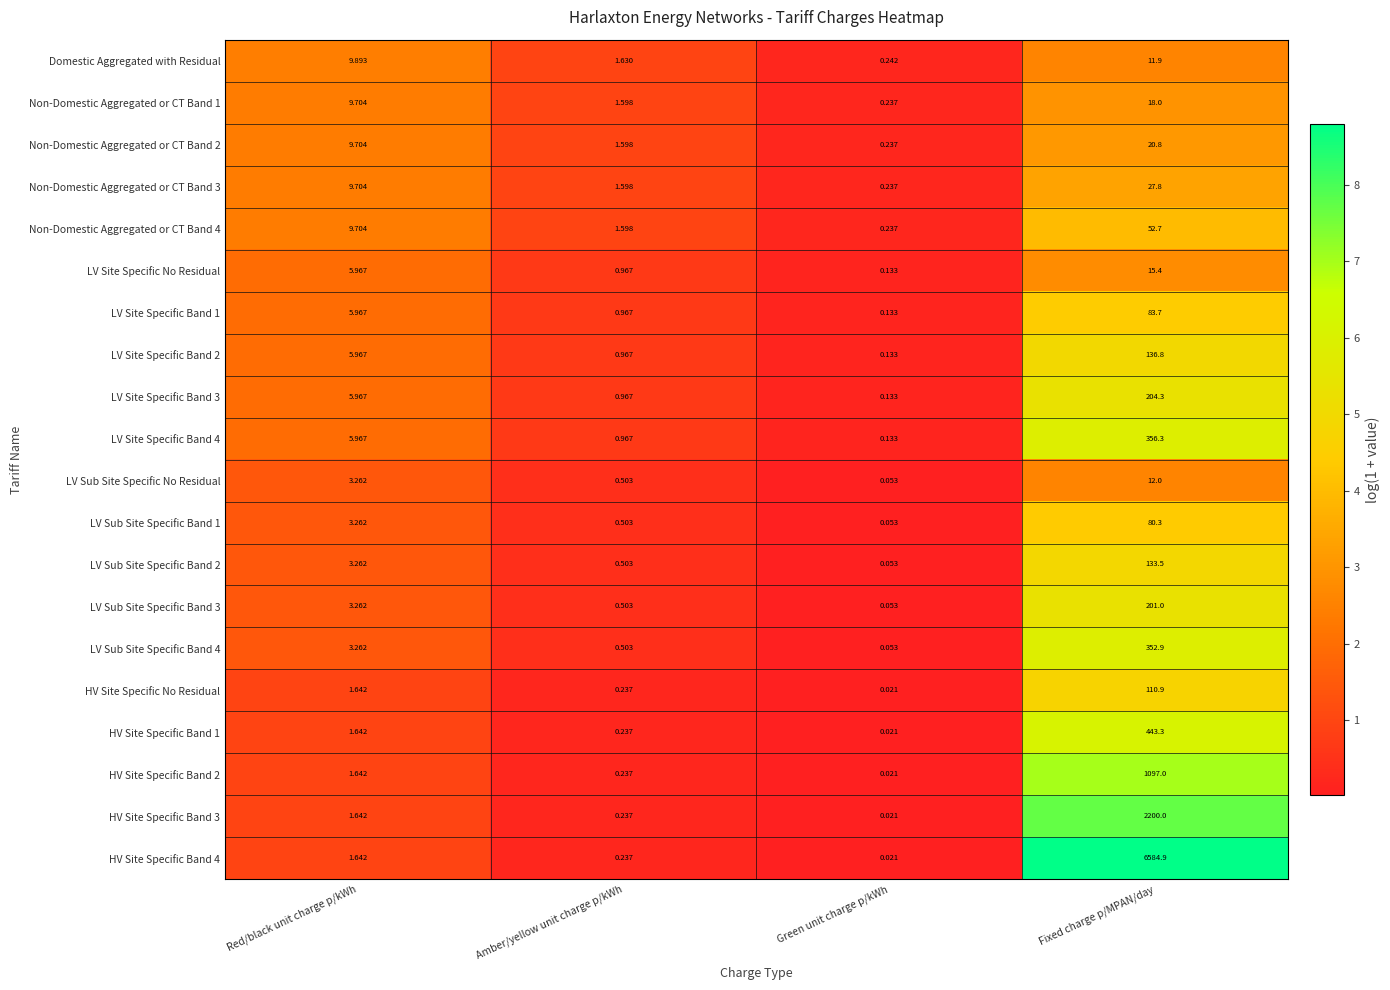

Rank the categories by HV Site Specific Band 3 value from highest to lowest.

Fixed charge p/MPAN/day, Red/black unit charge p/kWh, Amber/yellow unit charge p/kWh, Green unit charge p/kWh